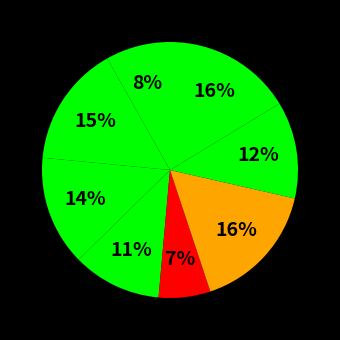

How many slices are in this pie chart?

8